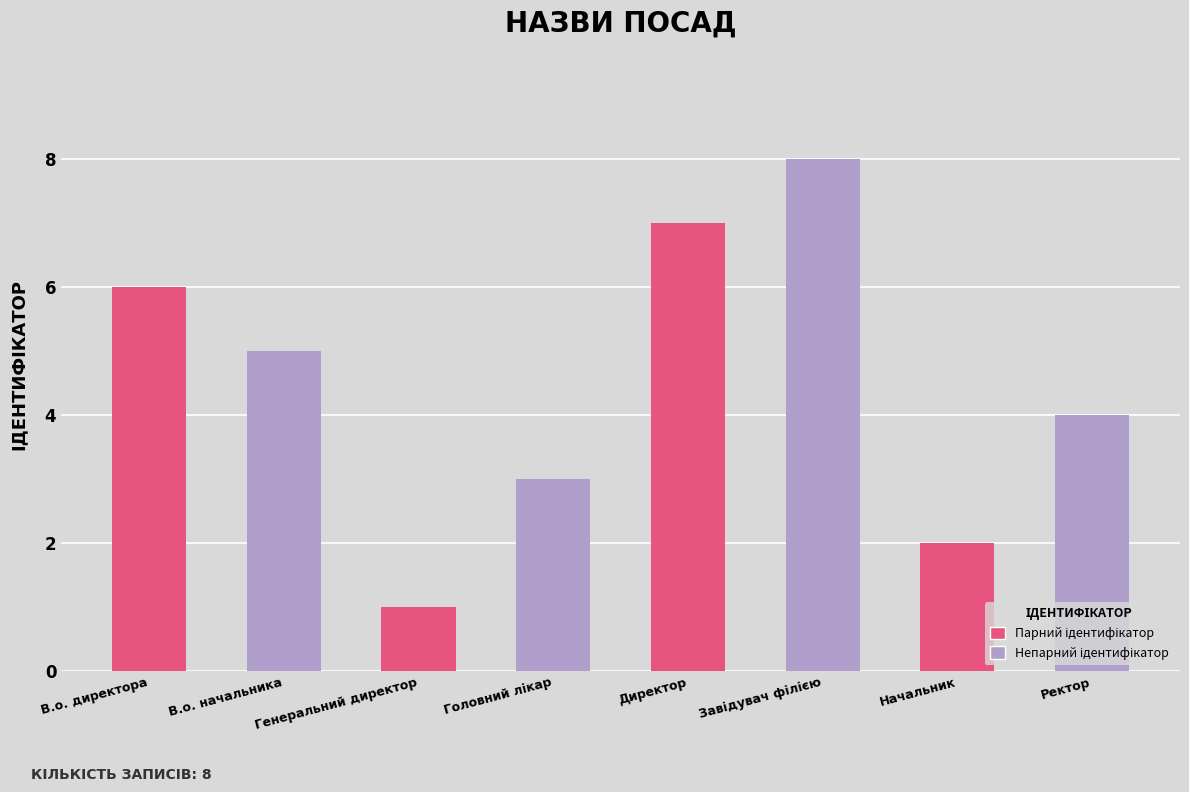

Reading left to right, extract all data points from this chart.

6	5	1	3	7	8	2	4